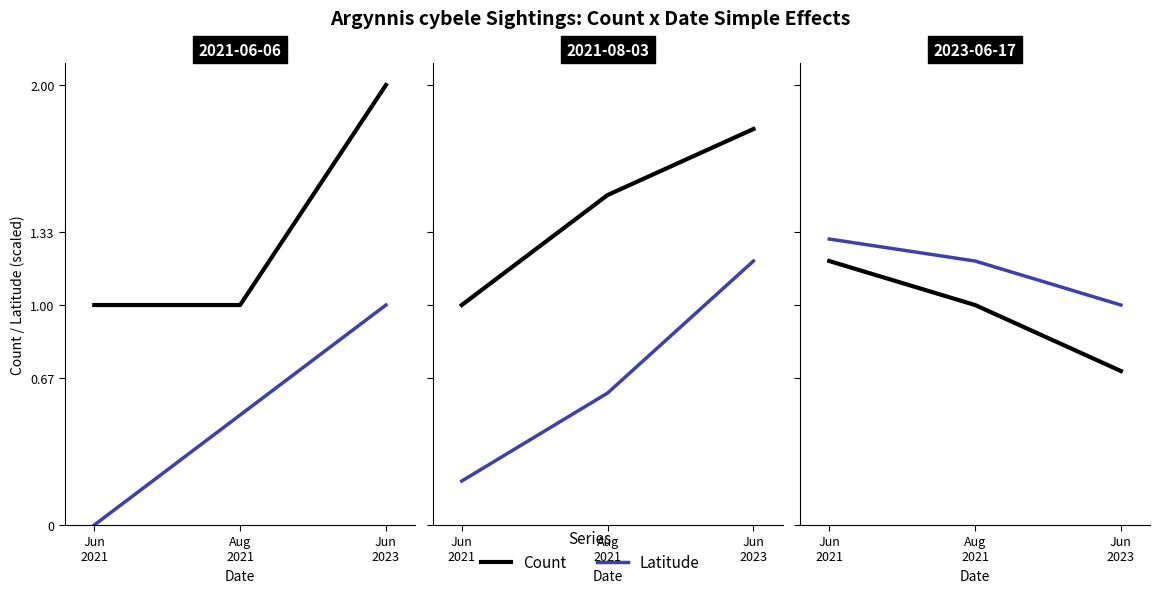

Does the chart display data point markers on the line(s)?

No